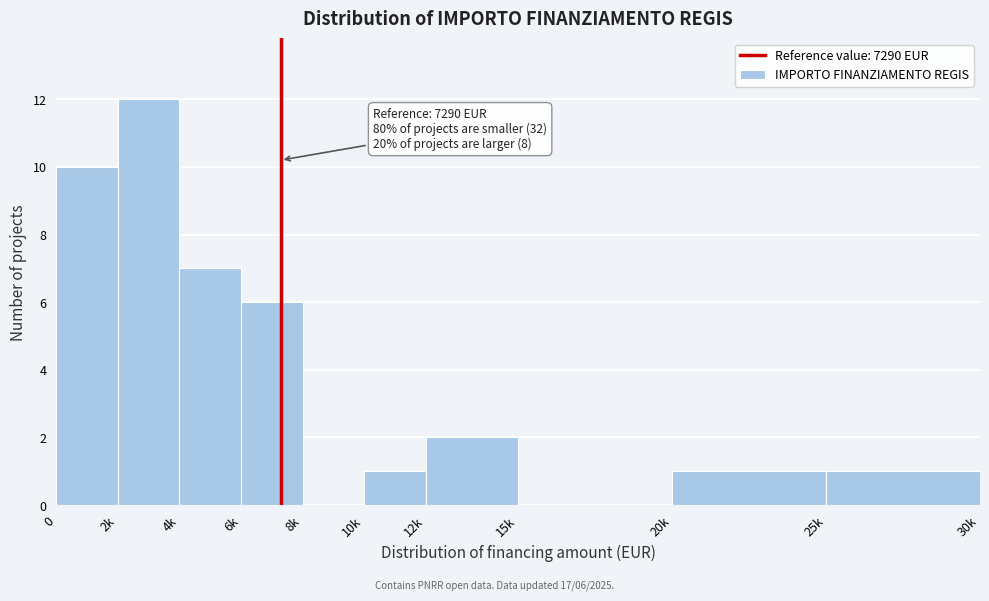

Reading left to right, list all the values displayed in this chart.

0=10	2k=12	4k=7	6k=6	8k=0	10k=1	12k=2	15k=0	20k=1	25k=1